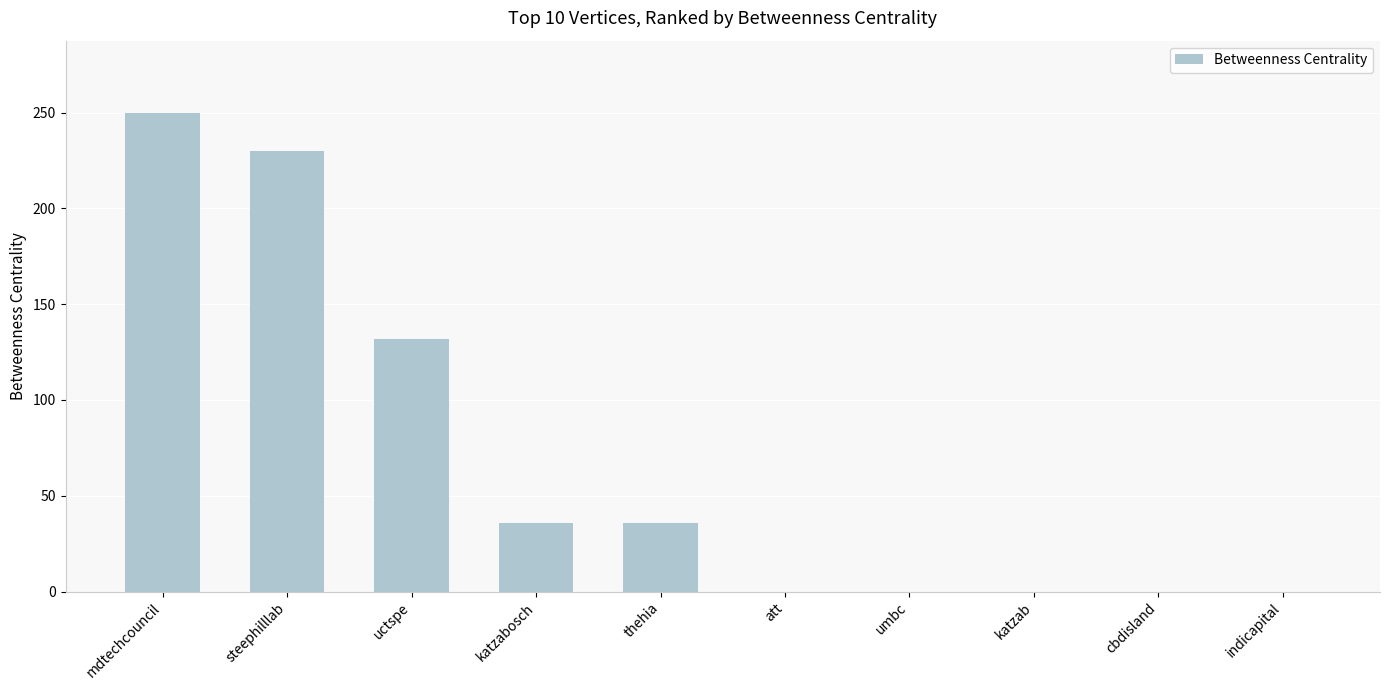

The chart shows a value of 0 at indicapital. True or false?

True